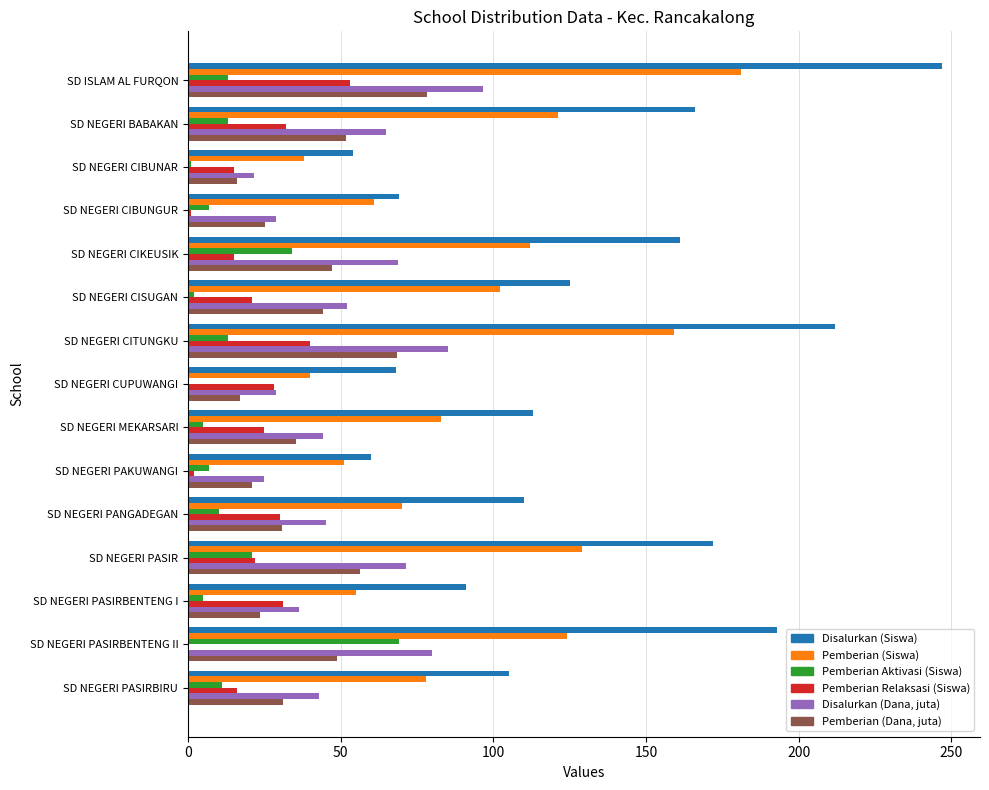

Count the number of data series in this chart.

6